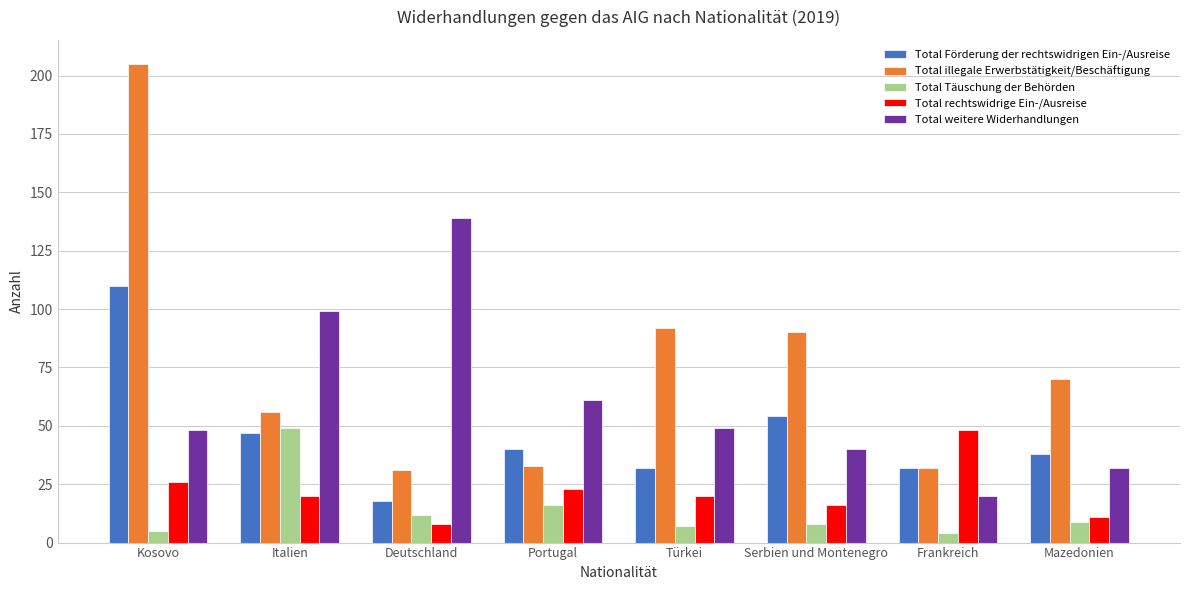

Are the bars grouped side by side (vs. stacked)?

Yes